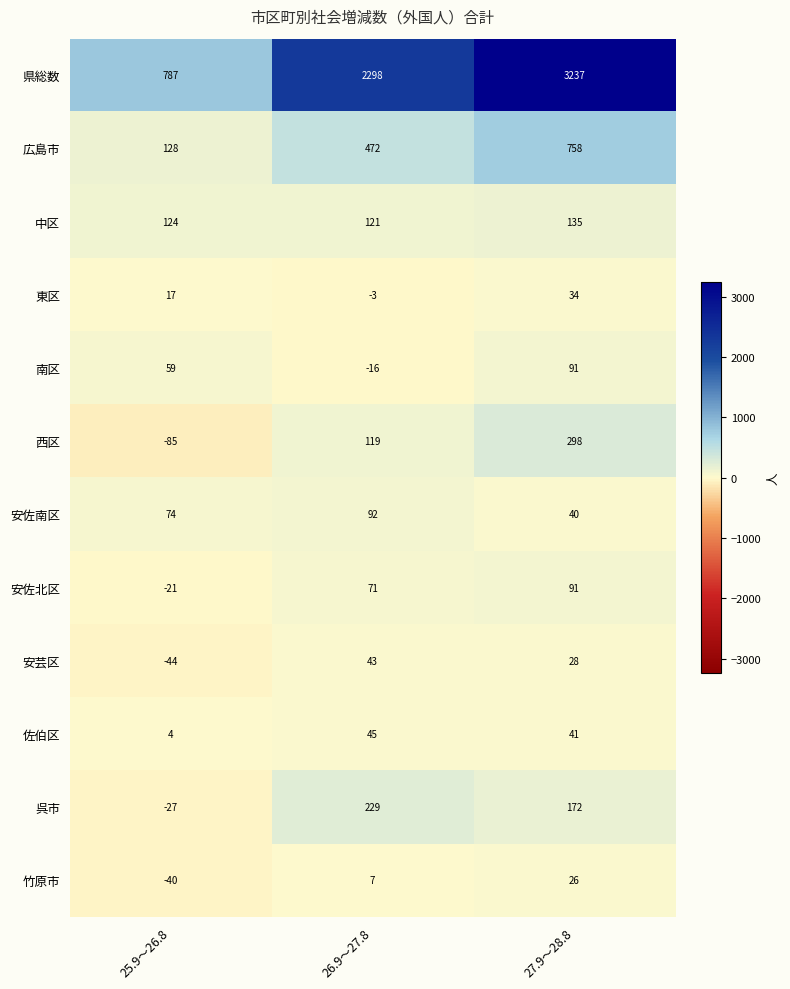

What is the difference between the second highest and minimum values in the 中区 series?

3